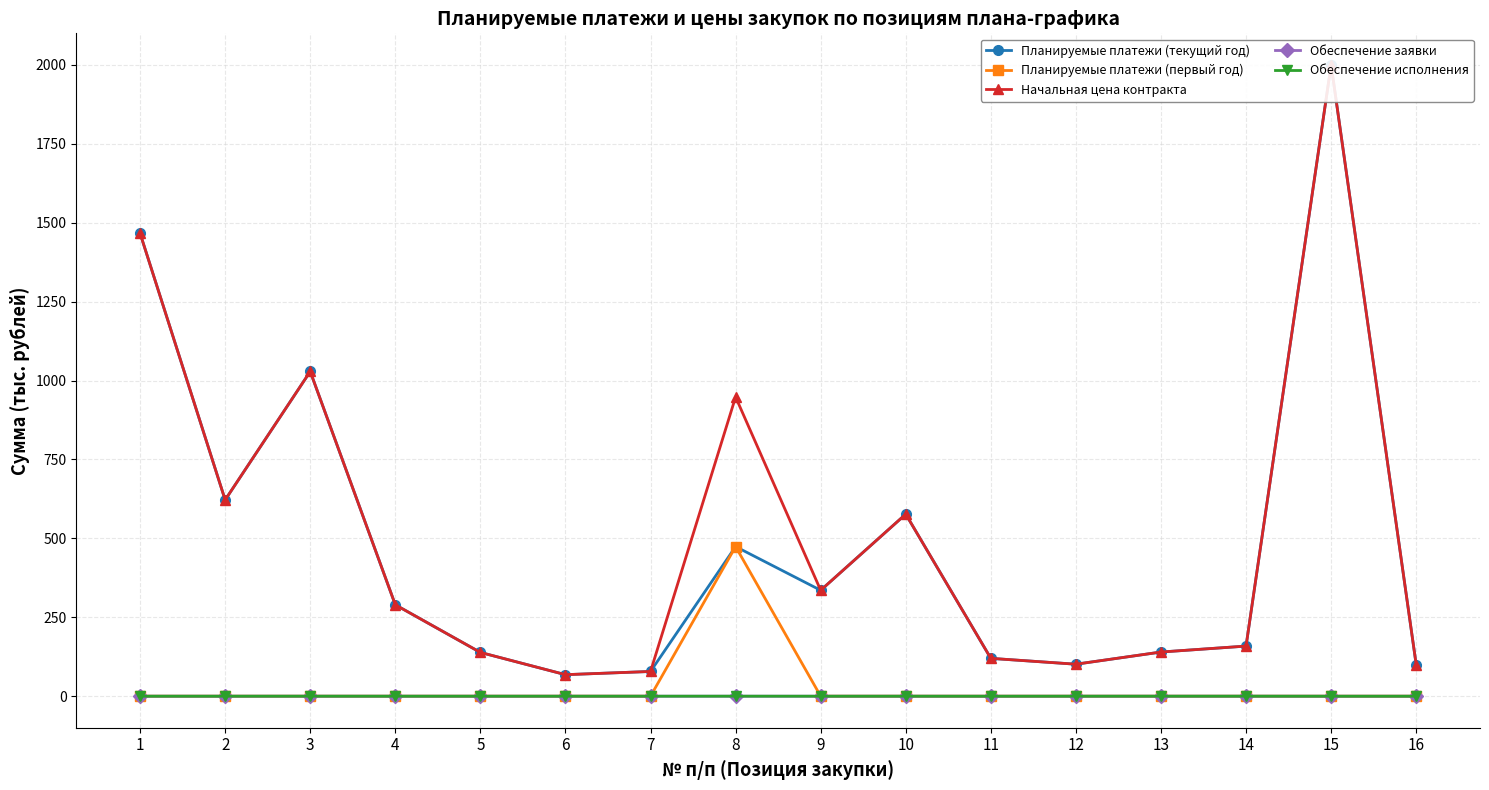

Which series has the largest total across all categories?

Начальная цена контракта